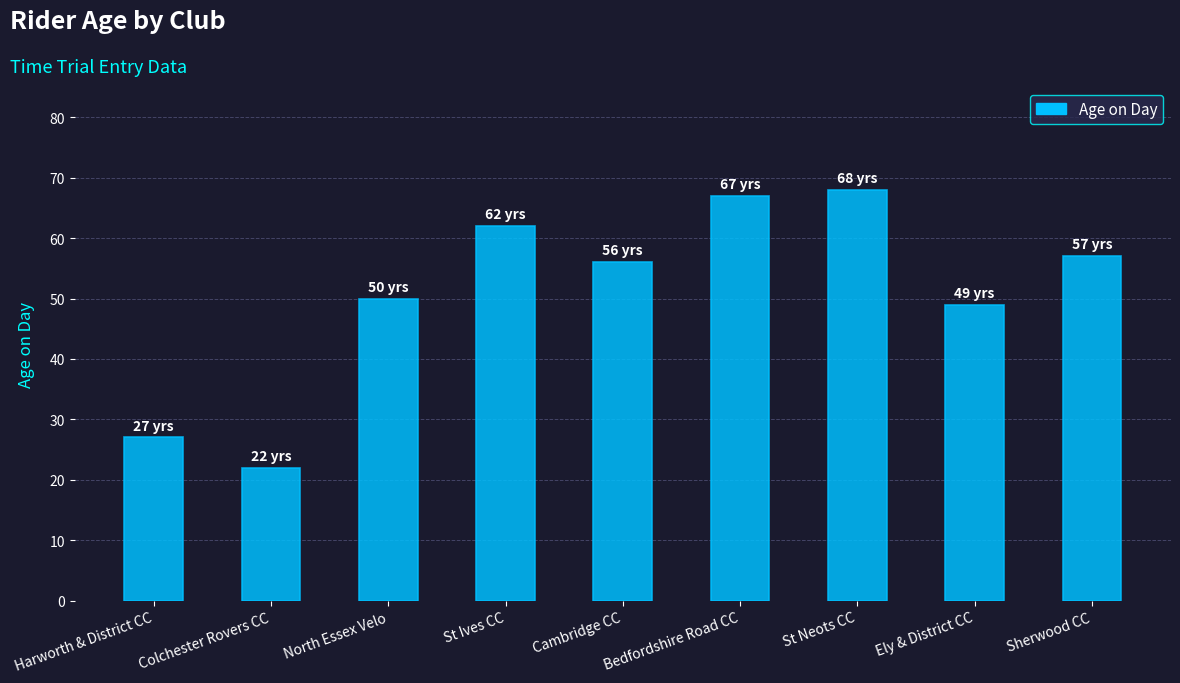

The value at St Ives CC is 90. True or false?

False